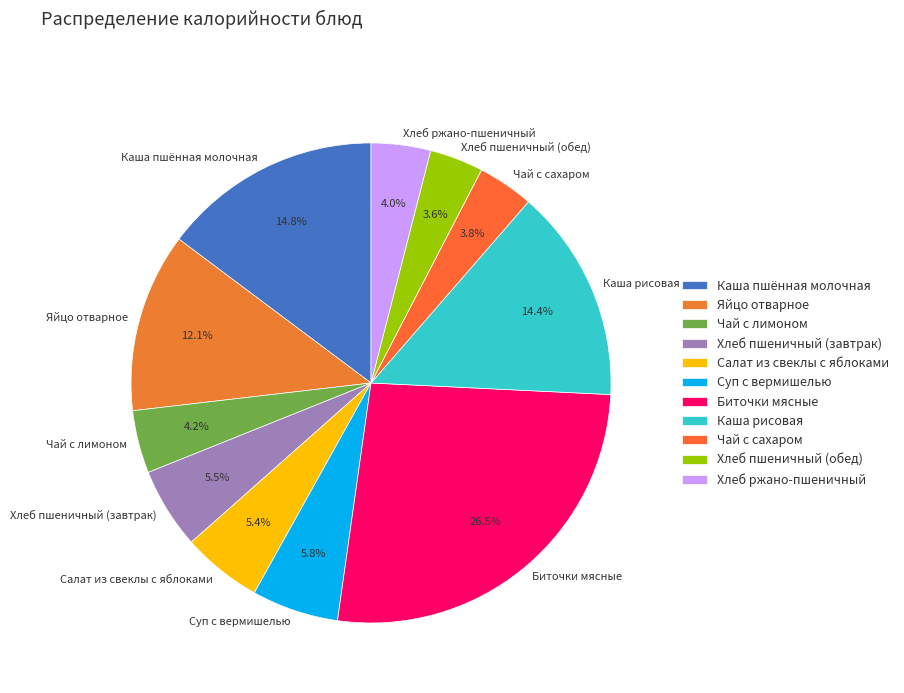

Which category has the biggest portion of the pie?

Биточки мясные